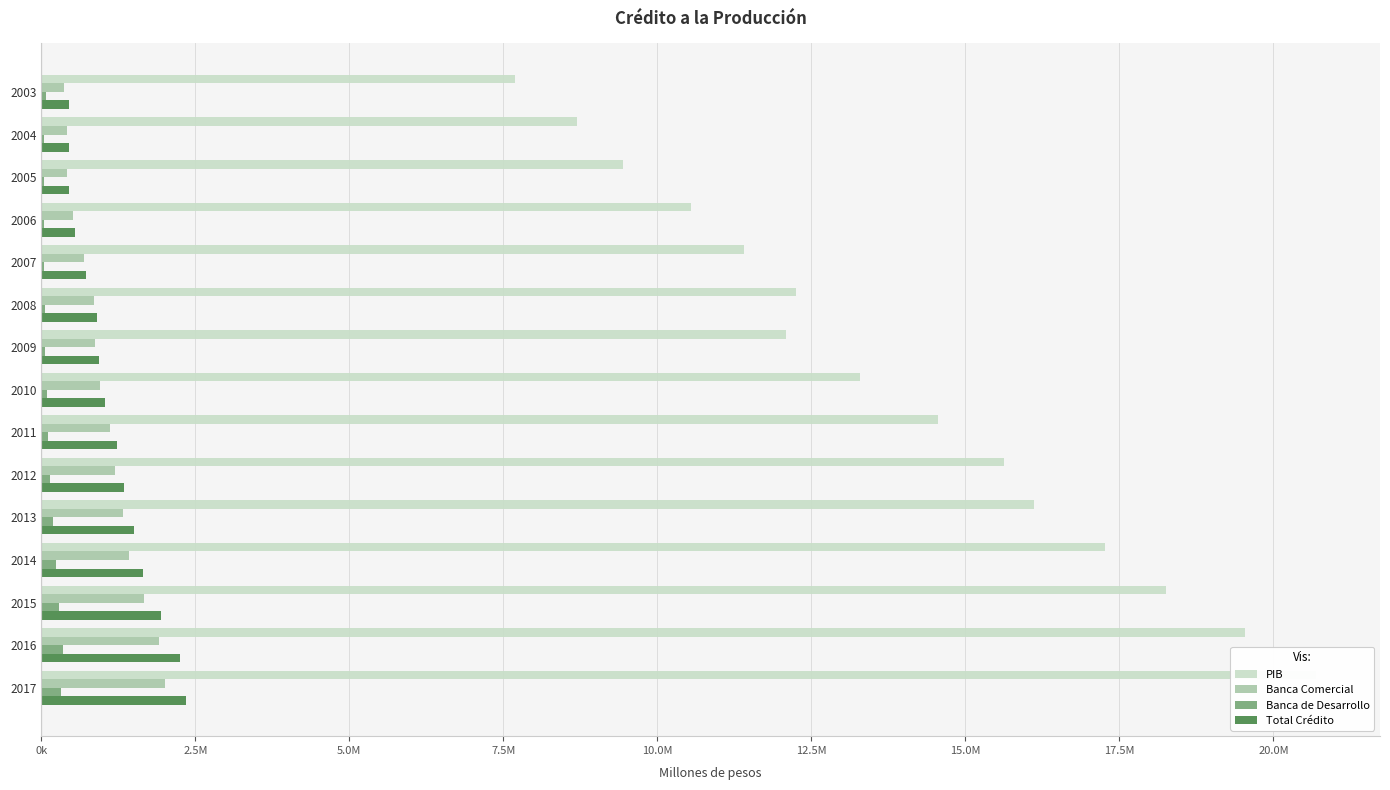

What are all the series names shown in the legend?

PIB, Banca Comercial, Banca de Desarrollo, Total Crédito